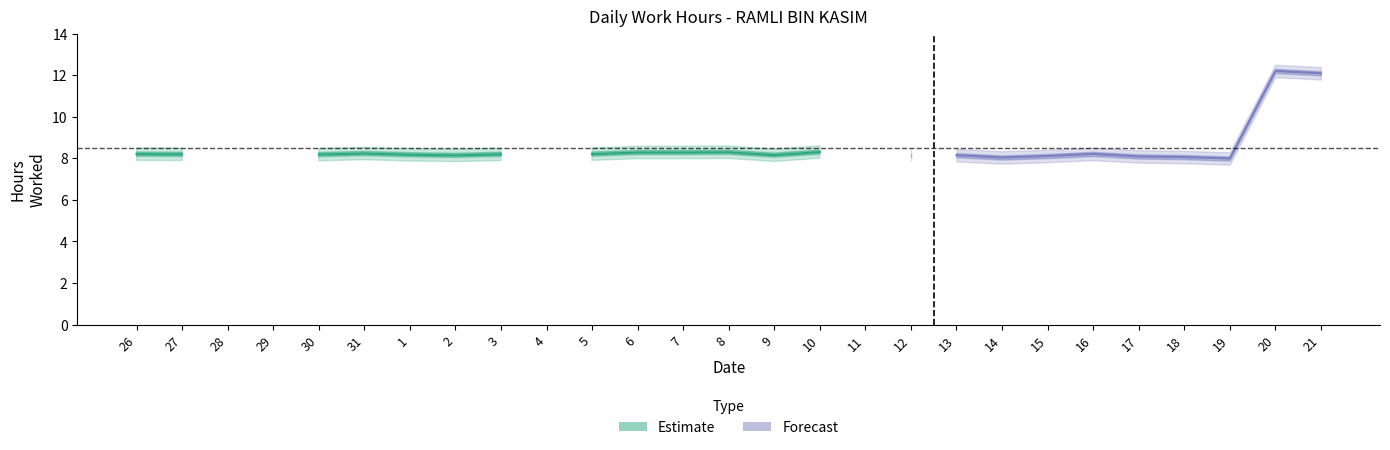

List the labels in order of value, largest first.

20, 21, 10, 8, 6, 7, 31, 16, 26, 5, 27, 3, 30, 1, 9, 12, 13, 2, 15, 17, 18, 14, 19, 28, 29, 4, 11